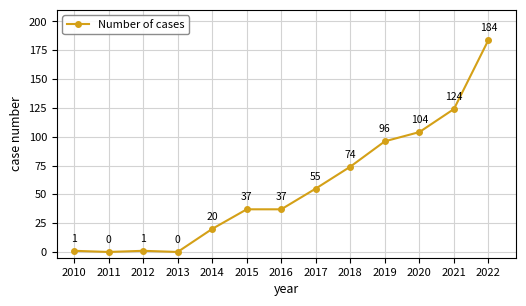

Where is the first local minimum?

2011